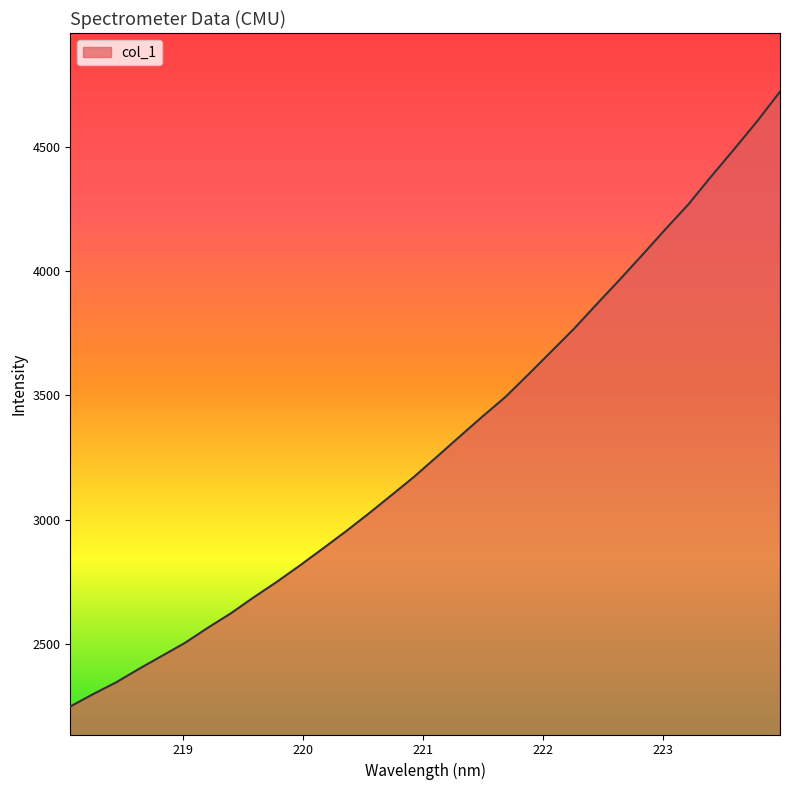

What is the minimum value shown in the chart?

2248.6